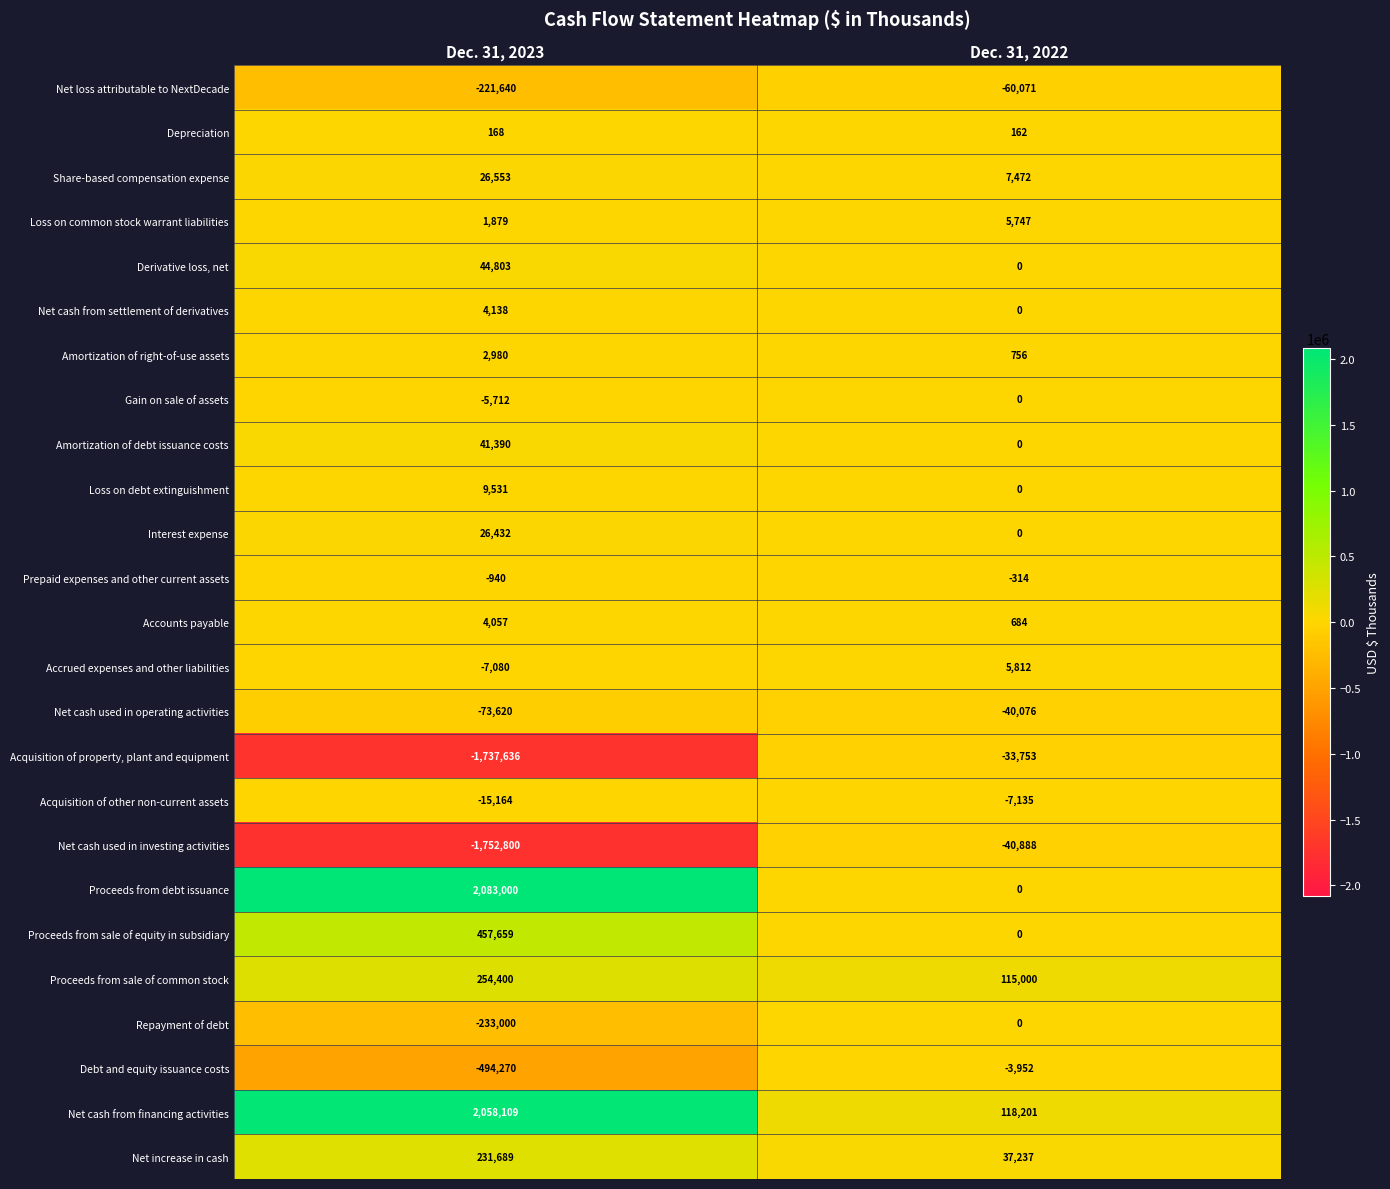

Rank the categories by Derivative loss, net value from lowest to highest.

Dec. 31, 2022, Dec. 31, 2023